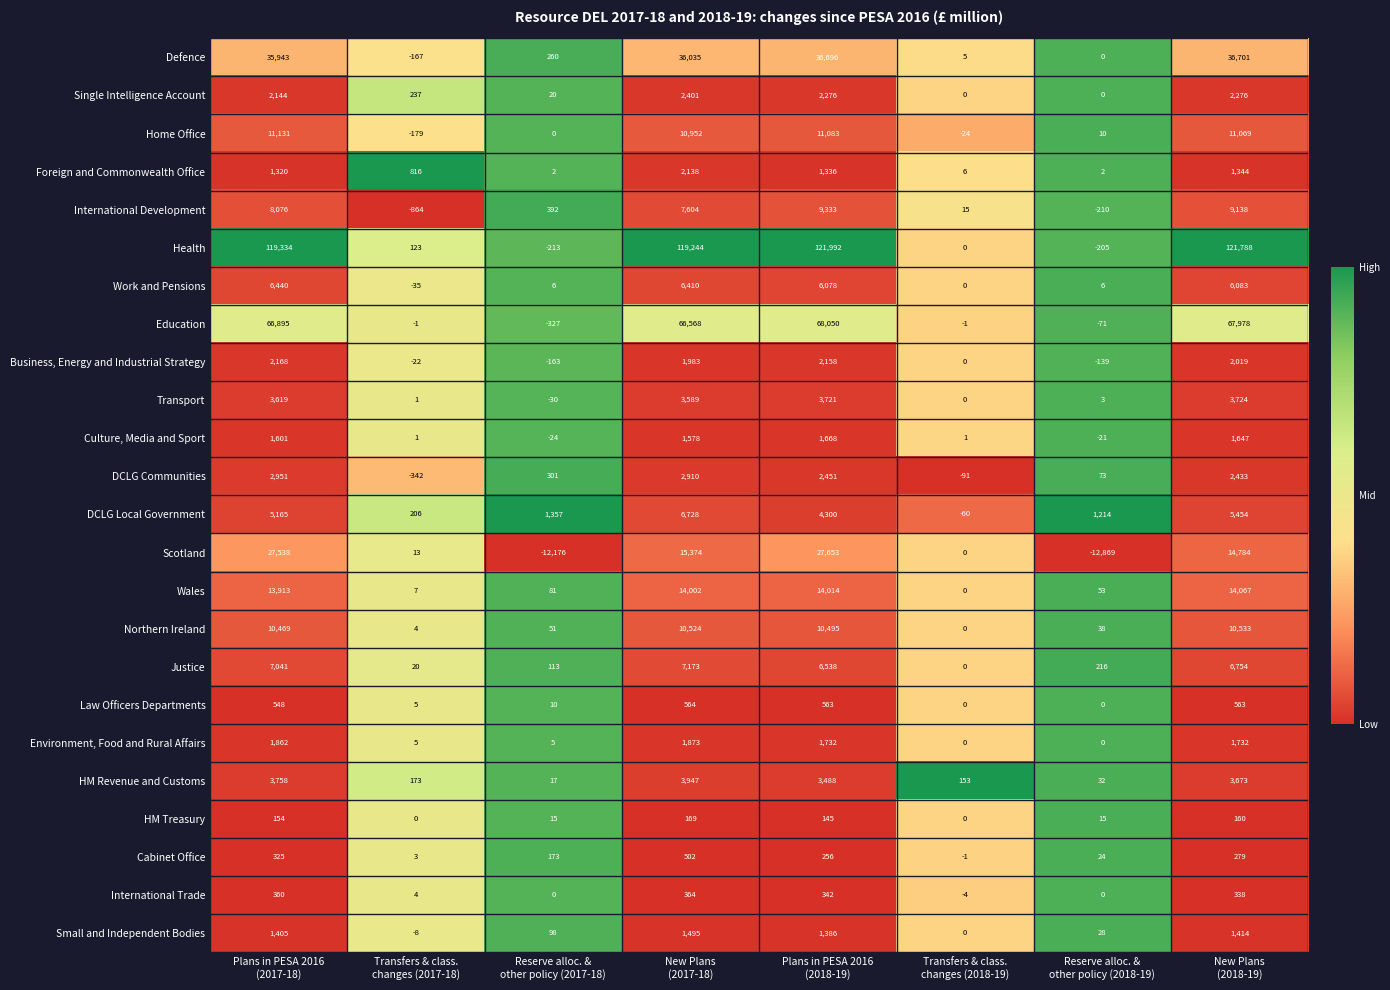

What is the maximum value for HM Revenue and Customs?

3947